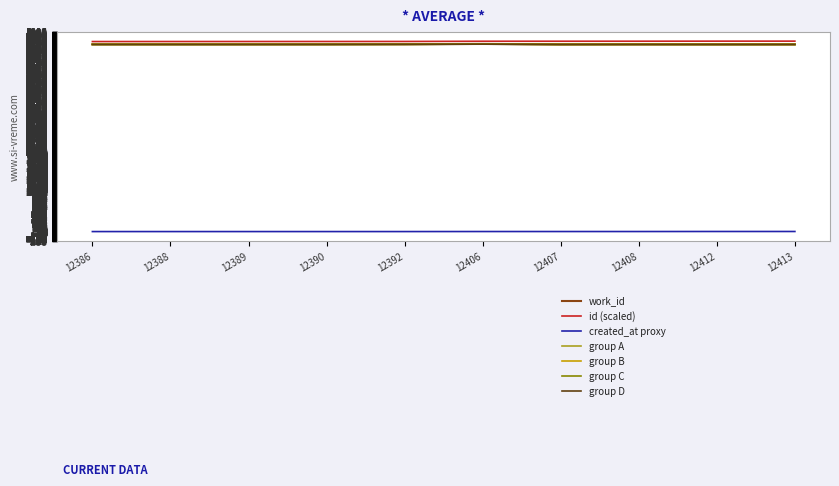

What is the total value across all series at 12386?

28226.8